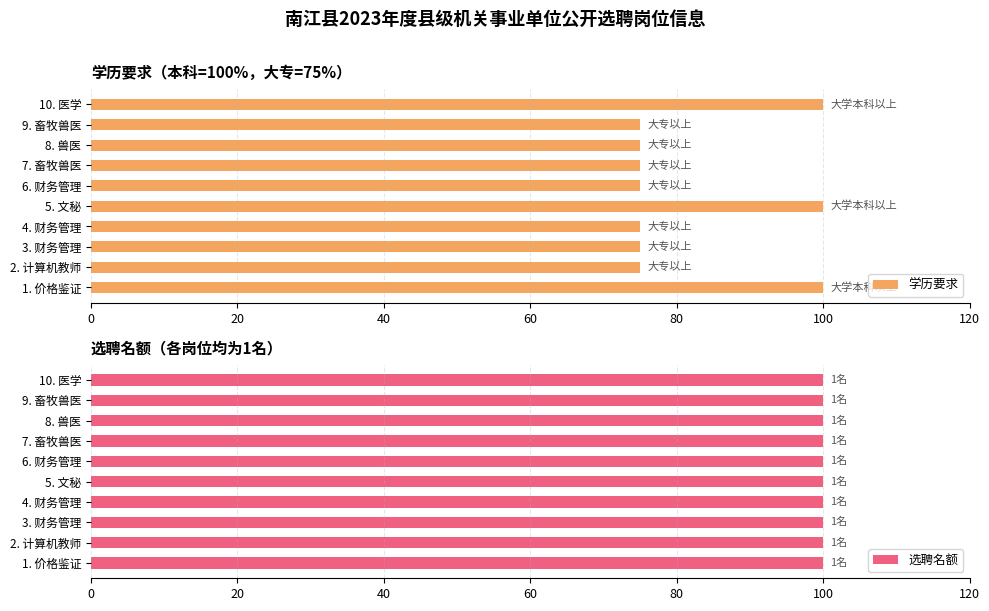

True or false: 学历要求 has a value of 126 at 8. 兽医.

False